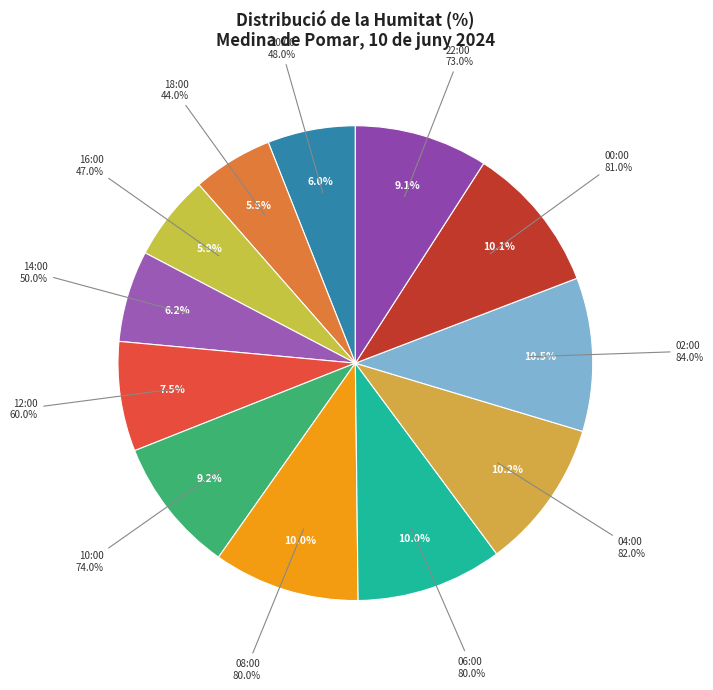

What is the ratio of the value at 02:00 to the value at 16:00?

1.8